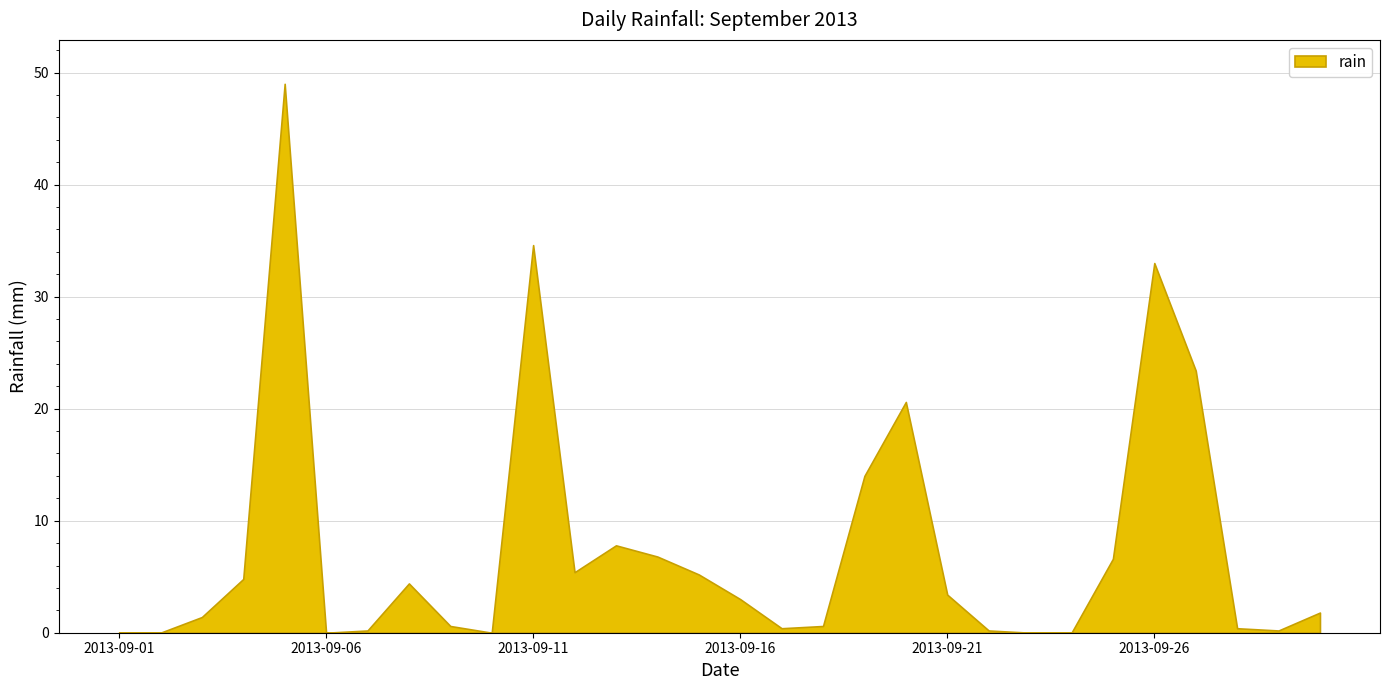

What is the change in value from 2013-09-05 to 2013-09-23?

-49.0